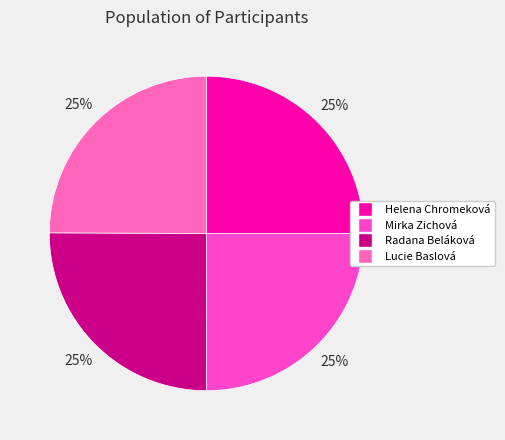

Count the number of slices in the pie.

4